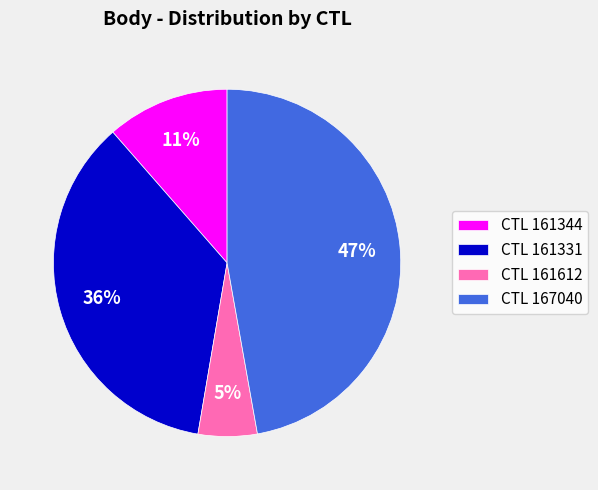

Do CTL 161344 and CTL 161612 together represent more than half of the pie?

No